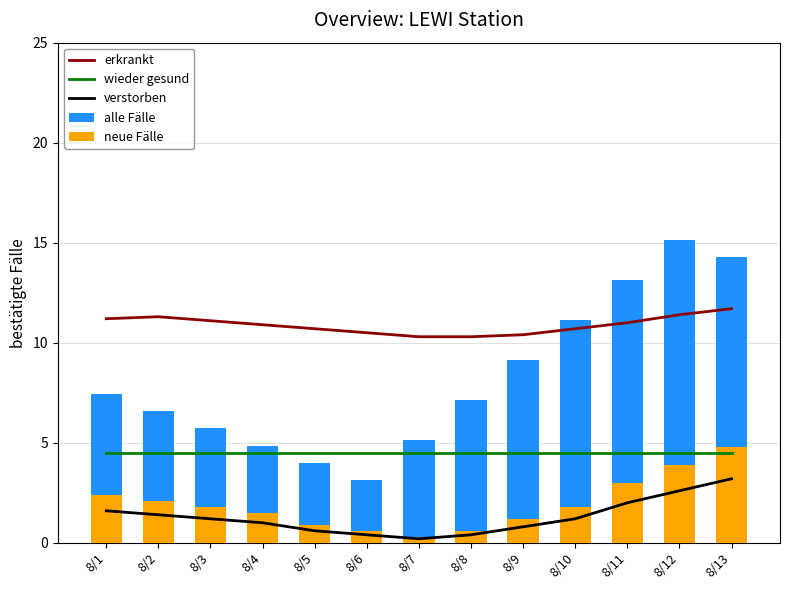

What is the difference between the highest and lowest values at 8/3?

9.9